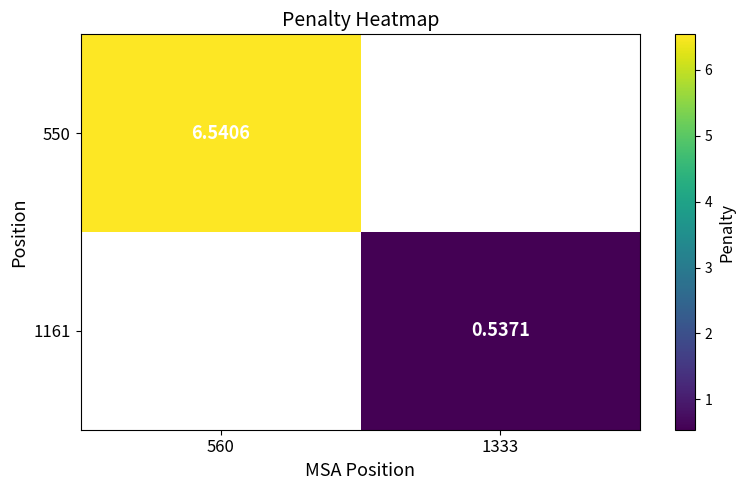

What value does the 1161 series have at 1333?

0.5